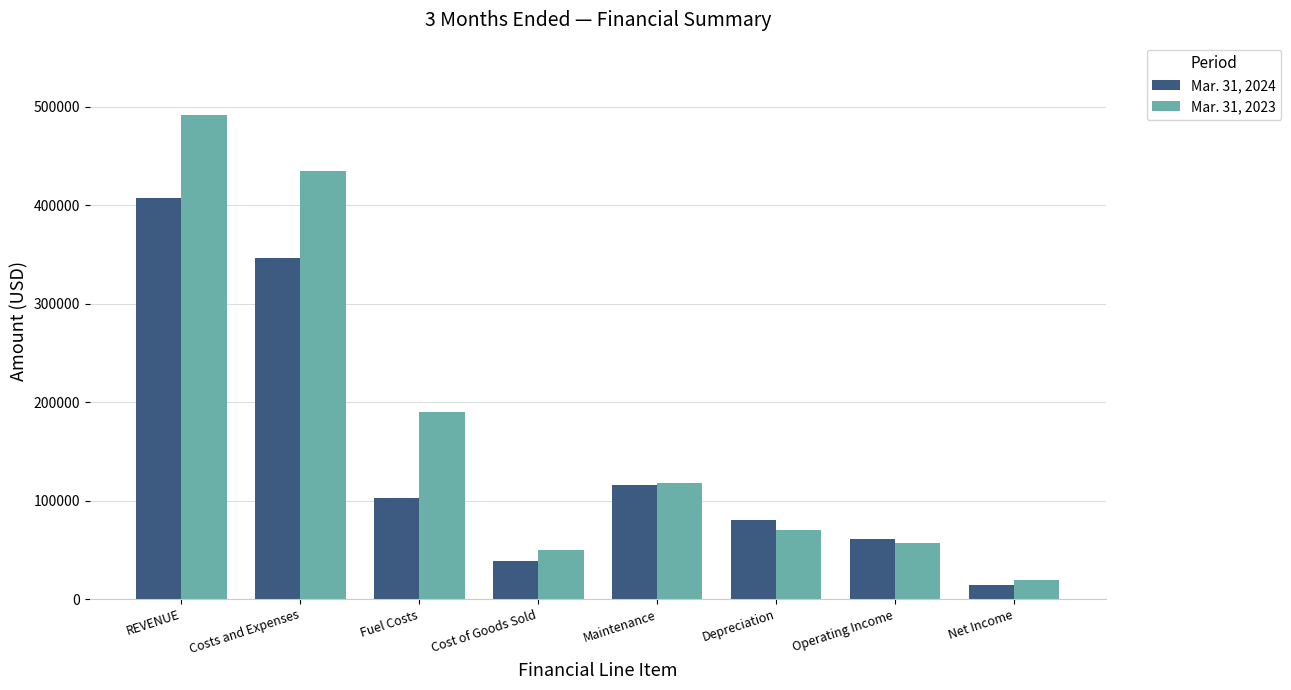

What is the difference between the Mar. 31, 2023 values at Operating Income and Fuel Costs?

133145